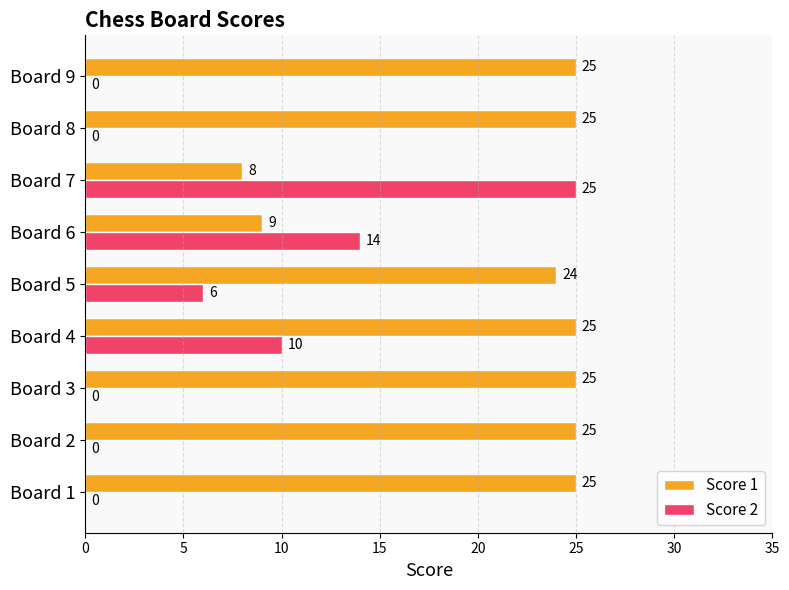

Which series has the widest spread of values?

Score 2